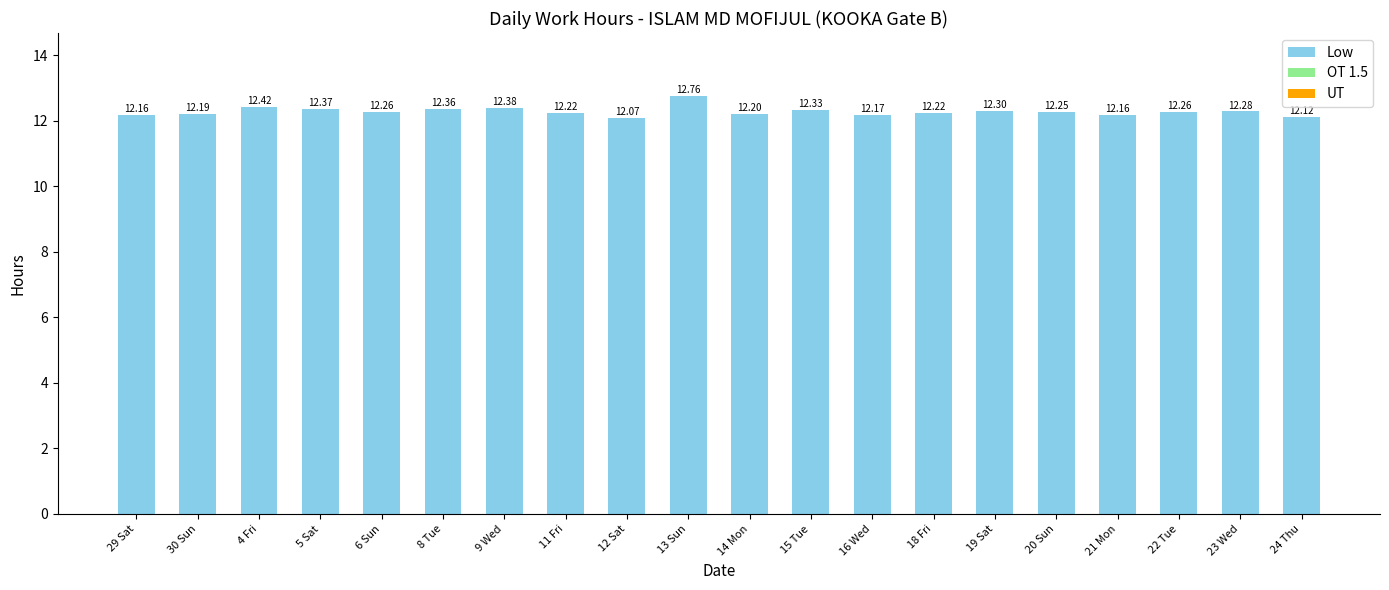

Between 6 Sun and 4 Fri, which is larger?

4 Fri